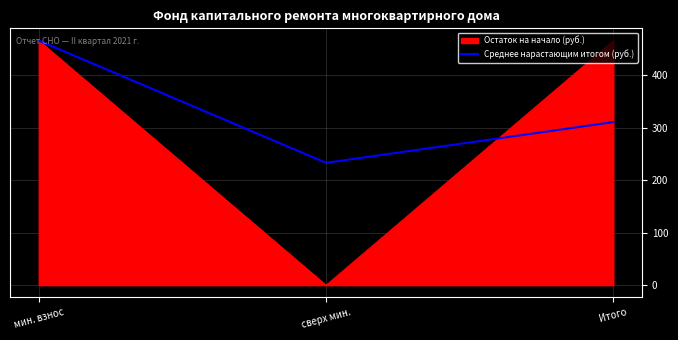

Which label corresponds to the smallest value in the chart?

сверх мин.